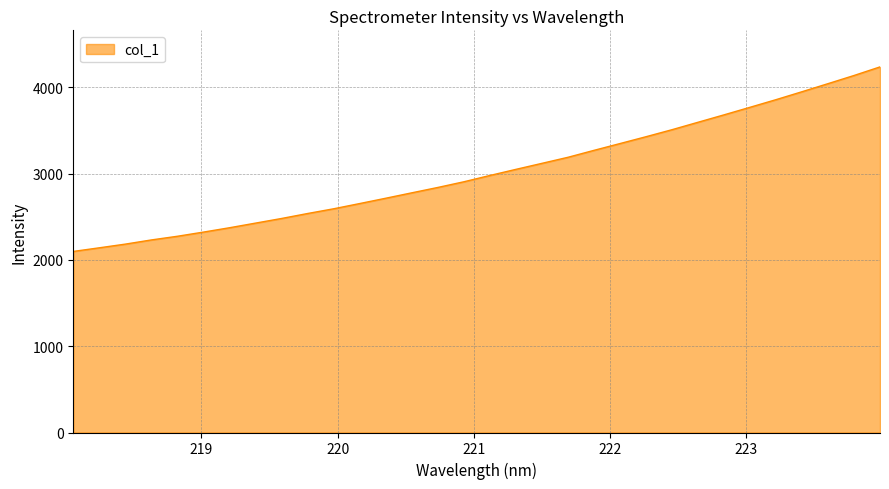

How many lines are shown in the chart?

1